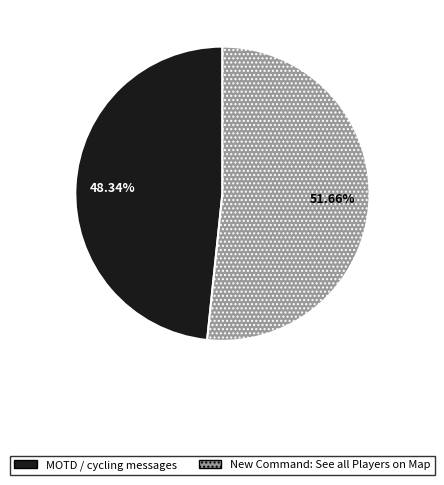

Between MOTD / cycling messages and New Command: See all Players on Map, which is larger?

New Command: See all Players on Map